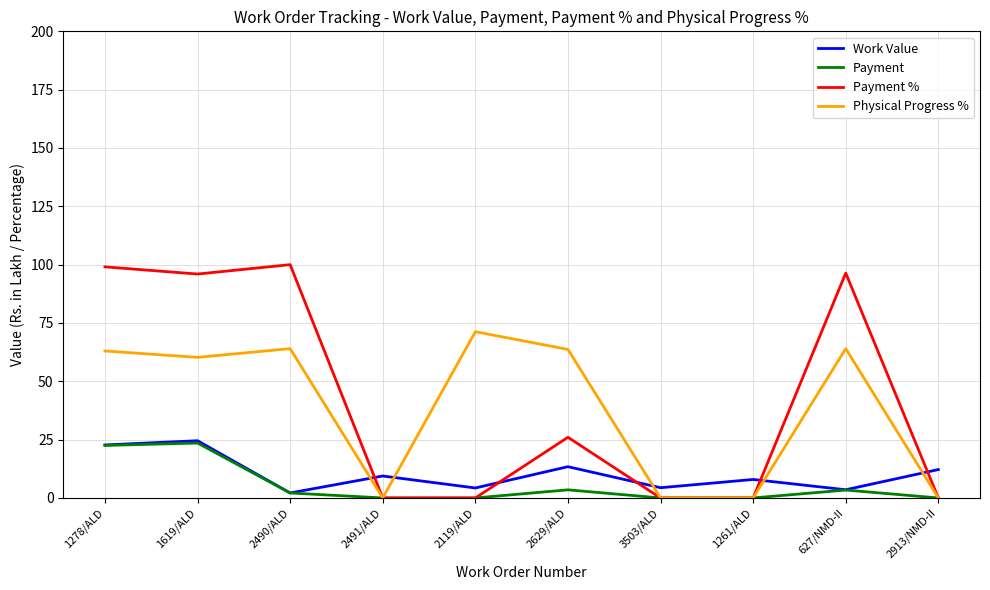

What is the total value across all series at 3503/ALD?

4.4